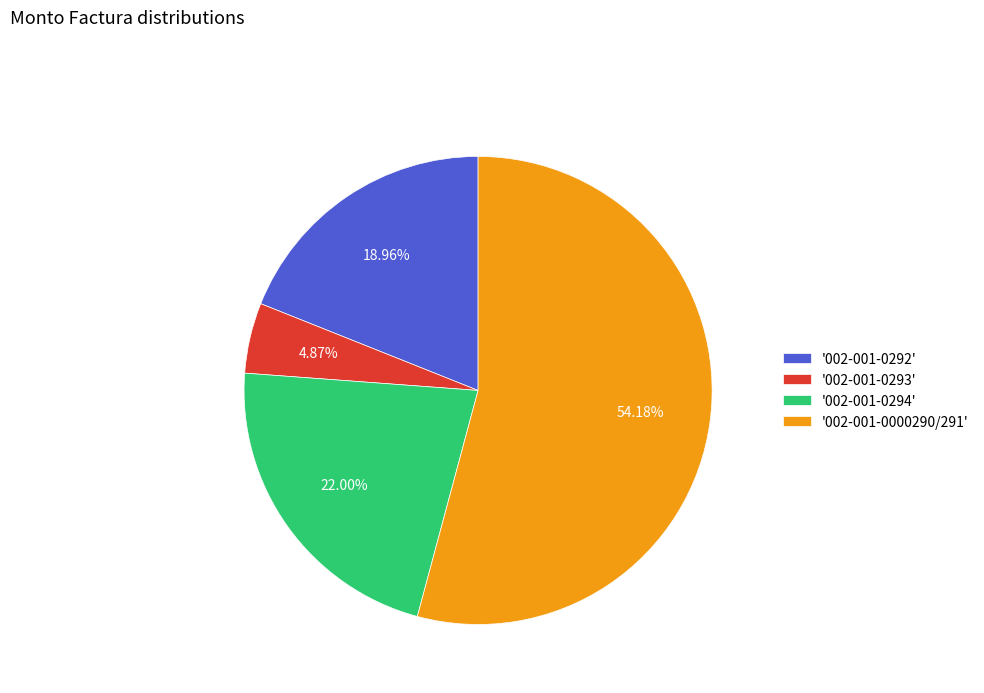

Does '002-001-0293' represent more than half of the total?

No